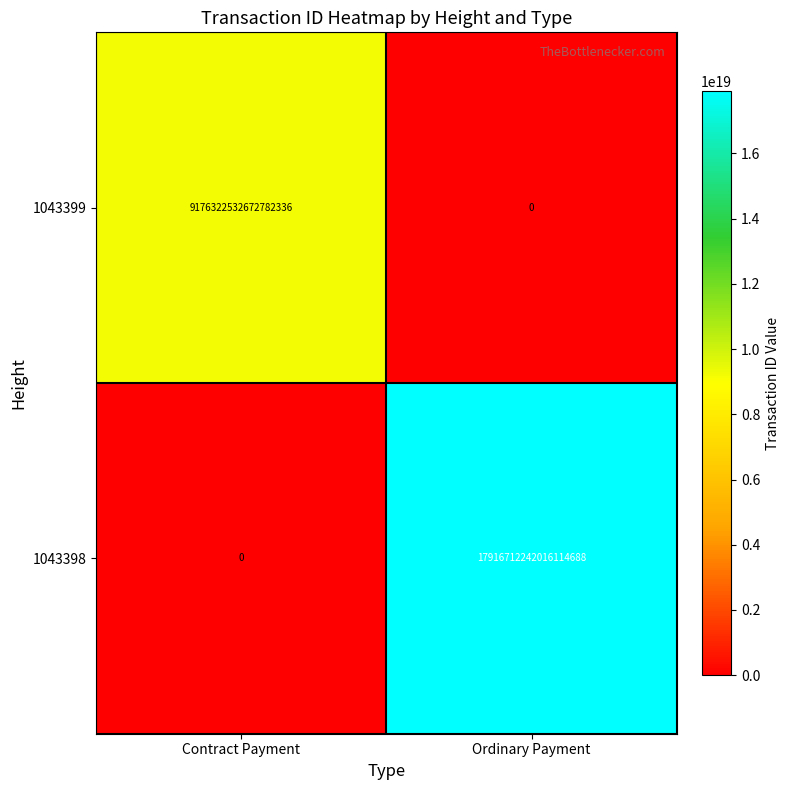

Where is 1043399 nearest to the value 4588161266336391168?

Contract Payment